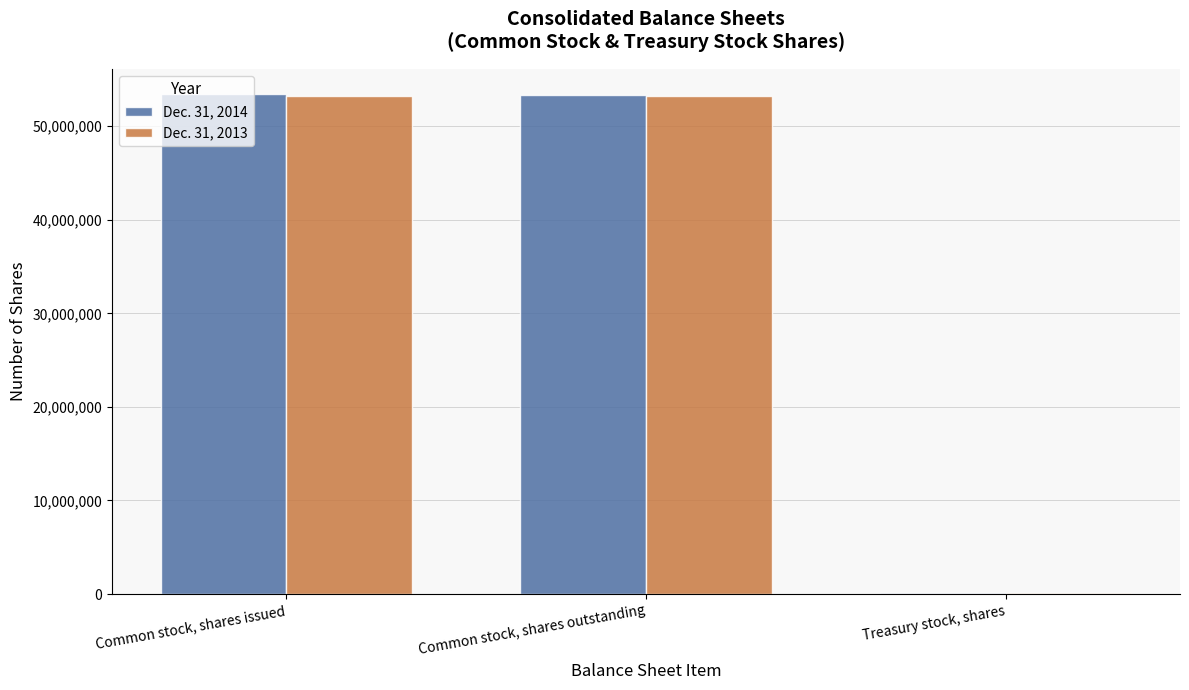

Is it true that Dec. 31, 2013 equals 53246715 at Common stock, shares issued?

True